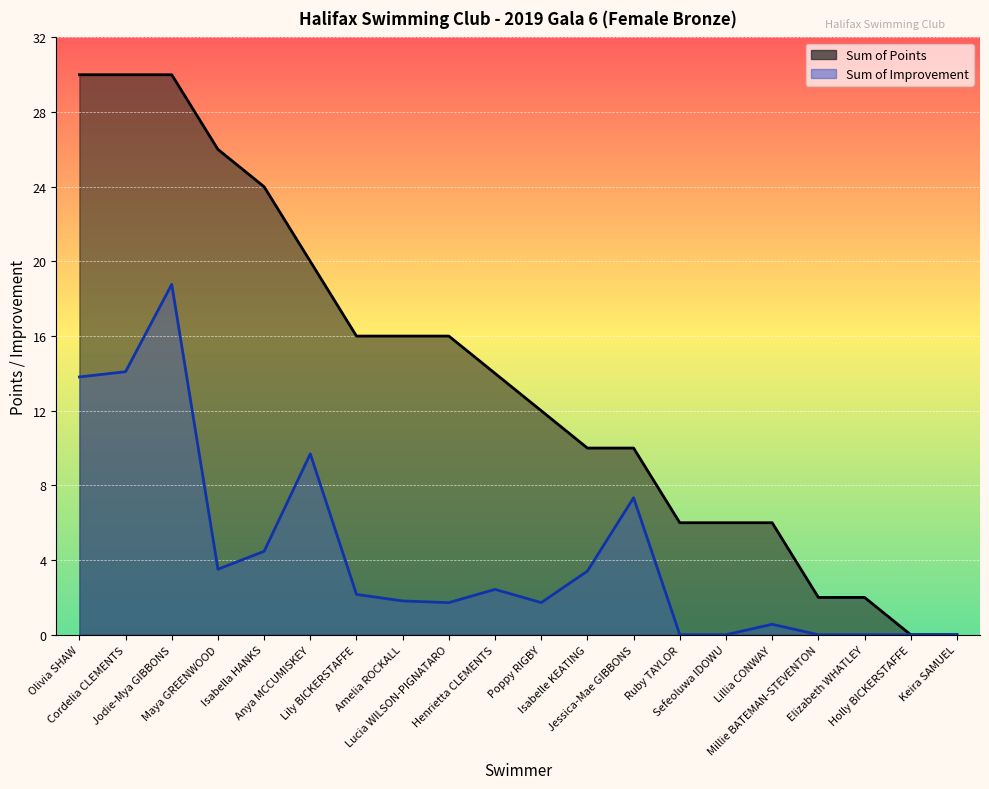

True or false: Sum of Points has a value of 6.0 at Ruby TAYLOR.

True